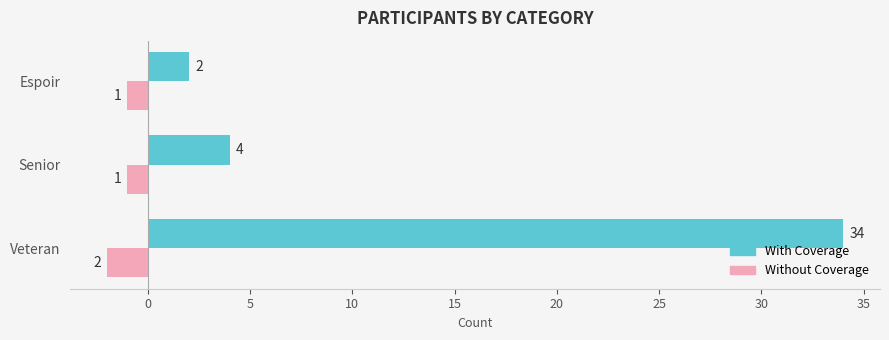

What is the average value of the Without Coverage series?

-1